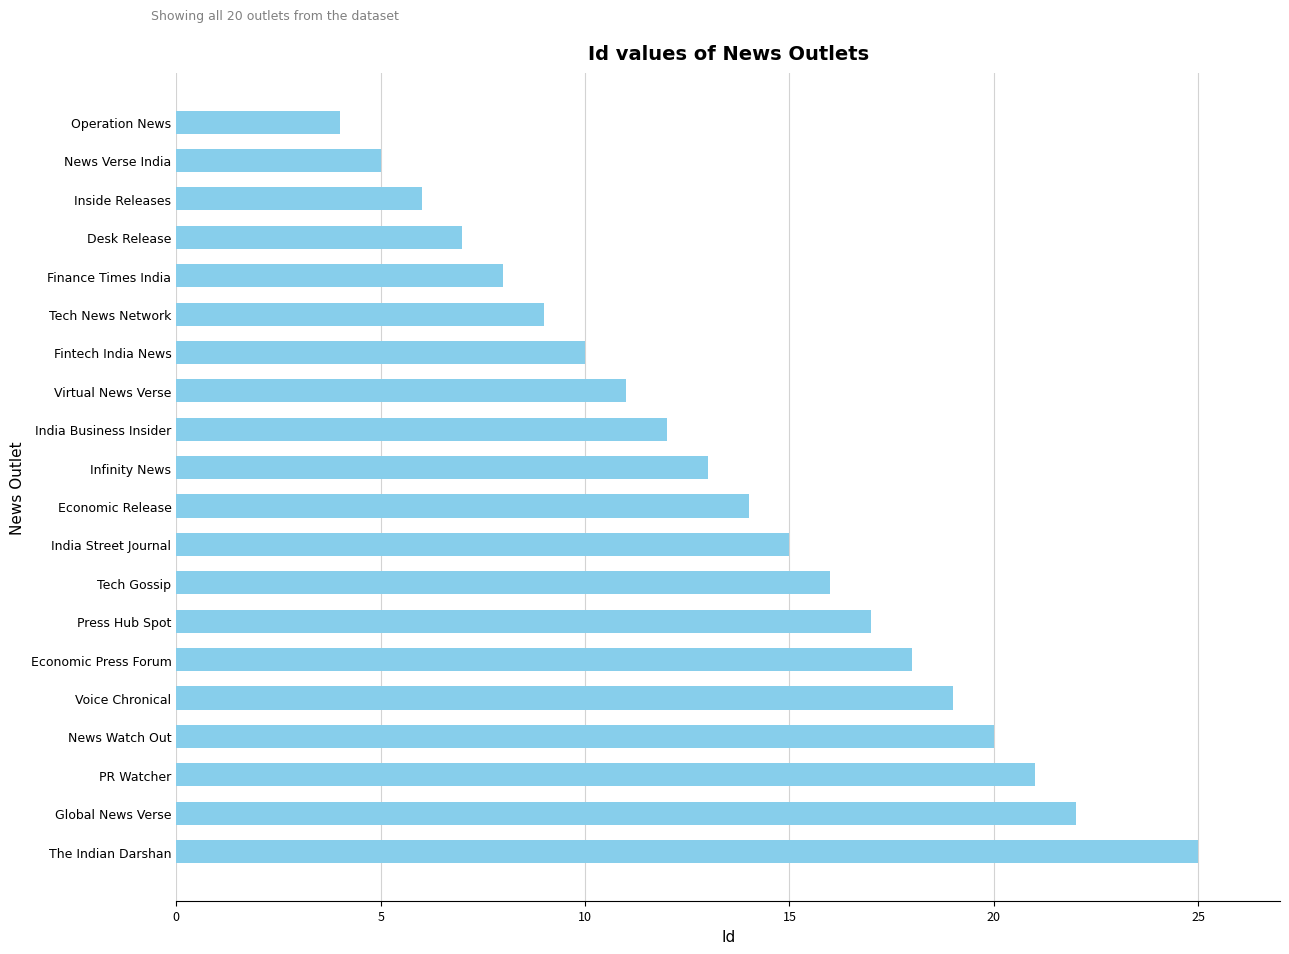

List the labels in order of value, smallest first.

Operation News, News Verse India, Inside Releases, Desk Release, Finance Times India, Tech News Network, Fintech India News, Virtual News Verse, India Business Insider, Infinity News, Economic Release, India Street Journal, Tech Gossip, Press Hub Spot, Economic Press Forum, Voice Chronical, News Watch Out, PR Watcher, Global News Verse, The Indian Darshan